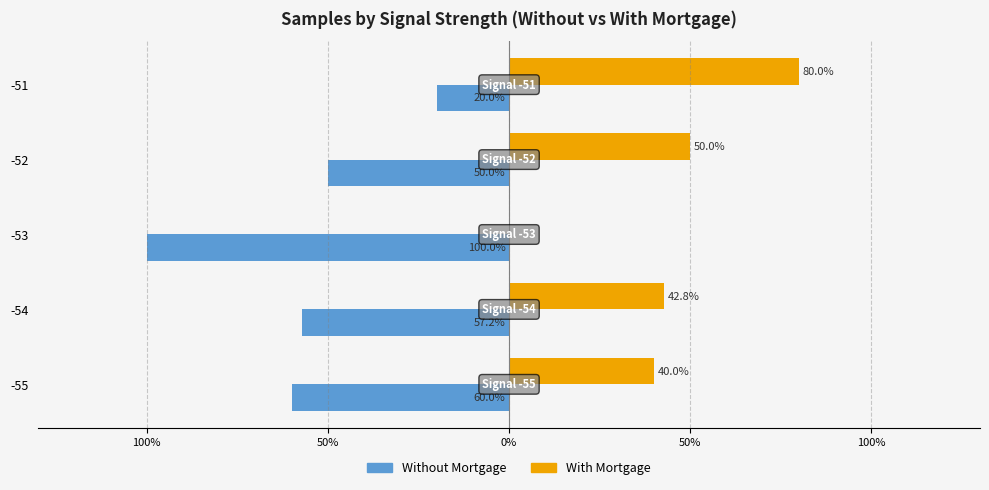

What are all the series names shown in the legend?

Without Mortgage, With Mortgage